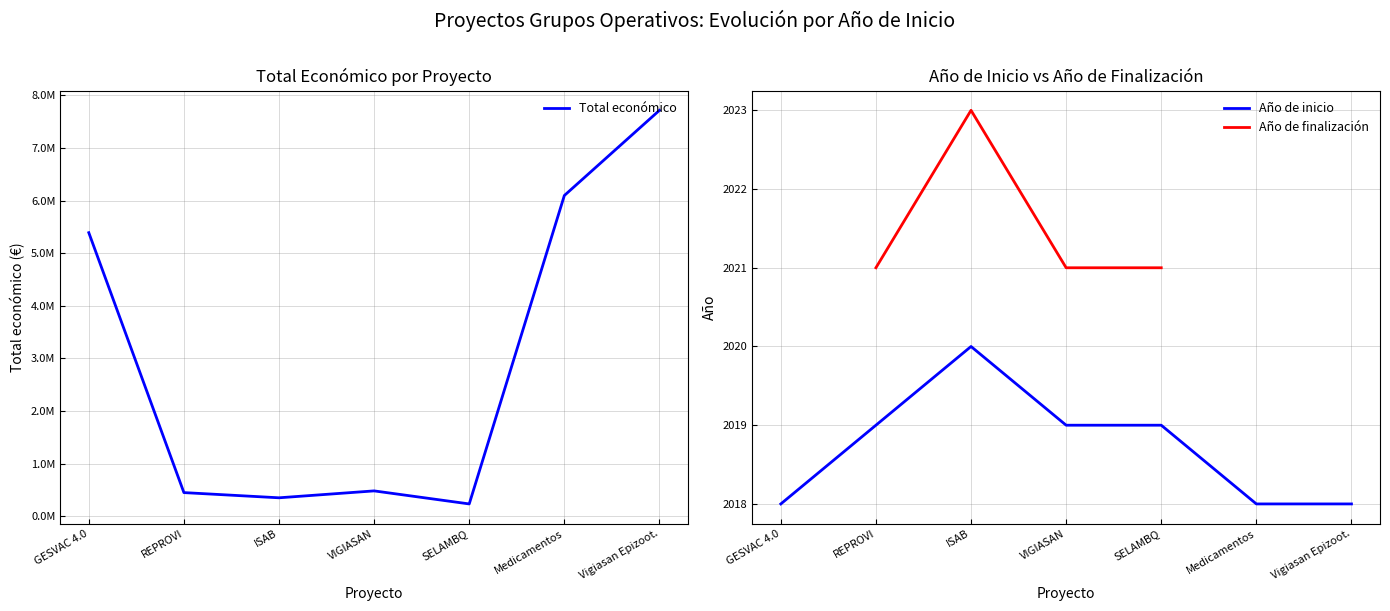

True or false: Año de inicio and Año de finalización cross at least once.

False